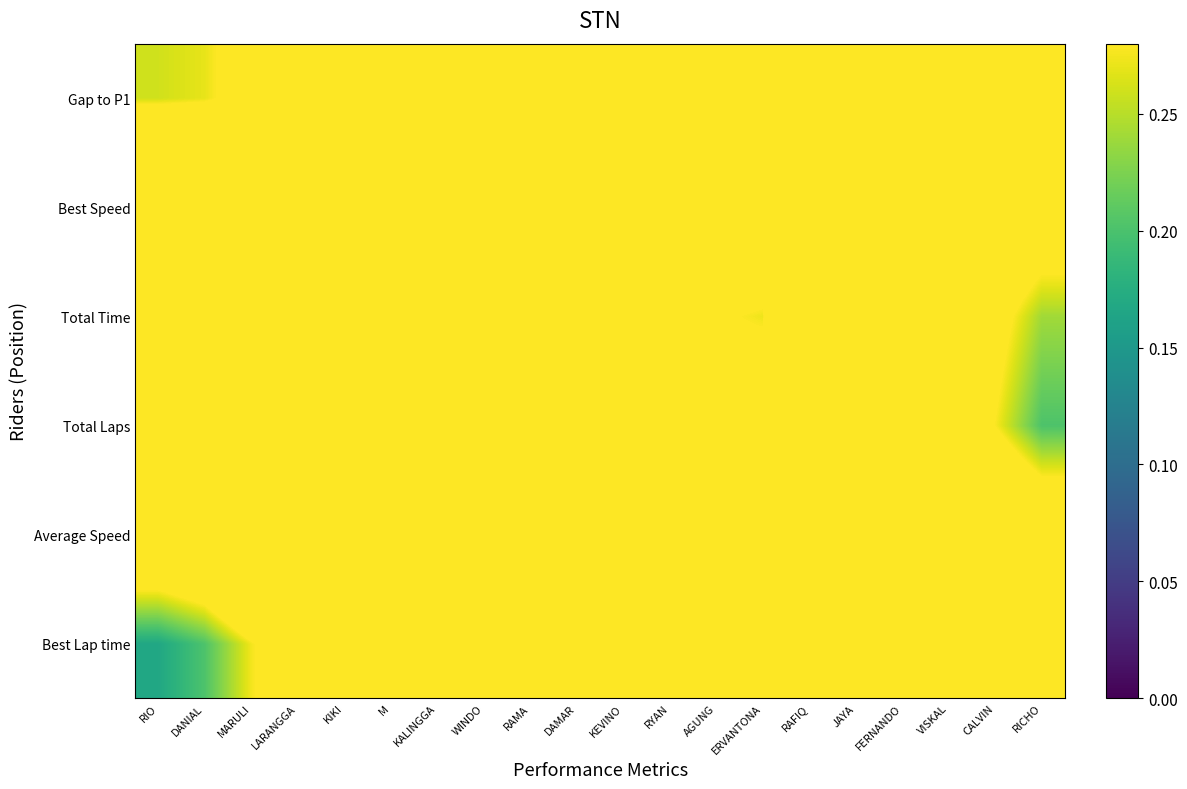

Reading right to left, extract all data points from this chart.

Best Lap time: RICHO=0.8	CALVIN=0.8	VISKAL=0.8	FERNANDO=0.9	JAYA=0.8	RAFIQ=0.7	ERVANTONA=0.7	AGUNG=0.6	RYAN=0.6	KEVINO=0.6	DAMAR=0.5	RAMA=0.5	WINDO=0.5	KALINGGA=0.5	M=0.4	KIKI=0.4	LARANGGA=0.3	MARULI=0.3	DANIAL=0.2	RIO=0.2
Average Speed: RICHO=0.4	CALVIN=0.4	VISKAL=0.7	FERNANDO=0.8	JAYA=0.7	RAFIQ=0.6	ERVANTONA=0.6	AGUNG=0.5	RYAN=0.6	KEVINO=0.6	DAMAR=0.6	RAMA=0.6	WINDO=0.6	KALINGGA=0.6	M=0.6	KIKI=0.6	LARANGGA=0.6	MARULI=0.5	DANIAL=0.4	RIO=0.4
Total Laps: RICHO=0.2	CALVIN=0.3	VISKAL=0.6	FERNANDO=0.8	JAYA=0.7	RAFIQ=0.5	ERVANTONA=0.3	AGUNG=0.3	RYAN=0.6	KEVINO=0.7	DAMAR=0.7	RAMA=0.7	WINDO=0.7	KALINGGA=0.7	M=0.5	KIKI=0.6	LARANGGA=0.7	MARULI=0.5	DANIAL=0.4	RIO=0.4
Total Time: RICHO=0.2	CALVIN=0.3	VISKAL=0.5	FERNANDO=0.7	JAYA=0.7	RAFIQ=0.5	ERVANTONA=0.3	AGUNG=0.3	RYAN=0.6	KEVINO=0.8	DAMAR=0.8	RAMA=0.7	WINDO=0.7	KALINGGA=0.6	M=0.5	KIKI=0.6	LARANGGA=0.7	MARULI=0.5	DANIAL=0.4	RIO=0.5
Best Speed: RICHO=0.3	CALVIN=0.4	VISKAL=0.4	FERNANDO=0.5	JAYA=0.5	RAFIQ=0.5	ERVANTONA=0.4	AGUNG=0.4	RYAN=0.5	KEVINO=0.6	DAMAR=0.6	RAMA=0.6	WINDO=0.6	KALINGGA=0.6	M=0.5	KIKI=0.6	LARANGGA=0.6	MARULI=0.6	DANIAL=0.6	RIO=0.6
Gap to P1: RICHO=0.7	CALVIN=0.7	VISKAL=0.7	FERNANDO=0.7	JAYA=0.7	RAFIQ=0.7	ERVANTONA=0.6	AGUNG=0.6	RYAN=0.6	KEVINO=0.5	DAMAR=0.5	RAMA=0.5	WINDO=0.5	KALINGGA=0.4	M=0.4	KIKI=0.4	LARANGGA=0.4	MARULI=0.3	DANIAL=0.3	RIO=0.3